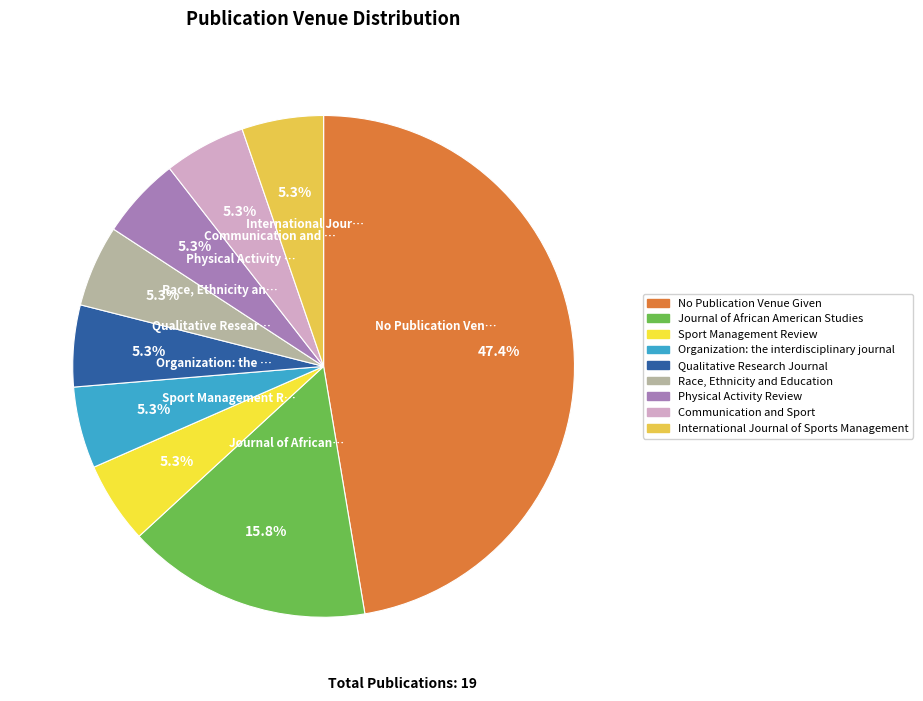

How many slices are in this pie chart?

9